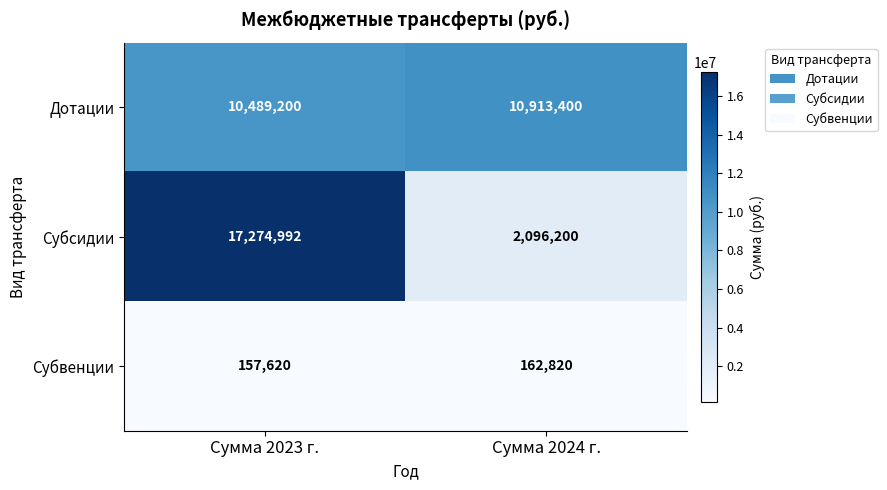

At which label does Дотации reach its peak?

Сумма 2024 г.